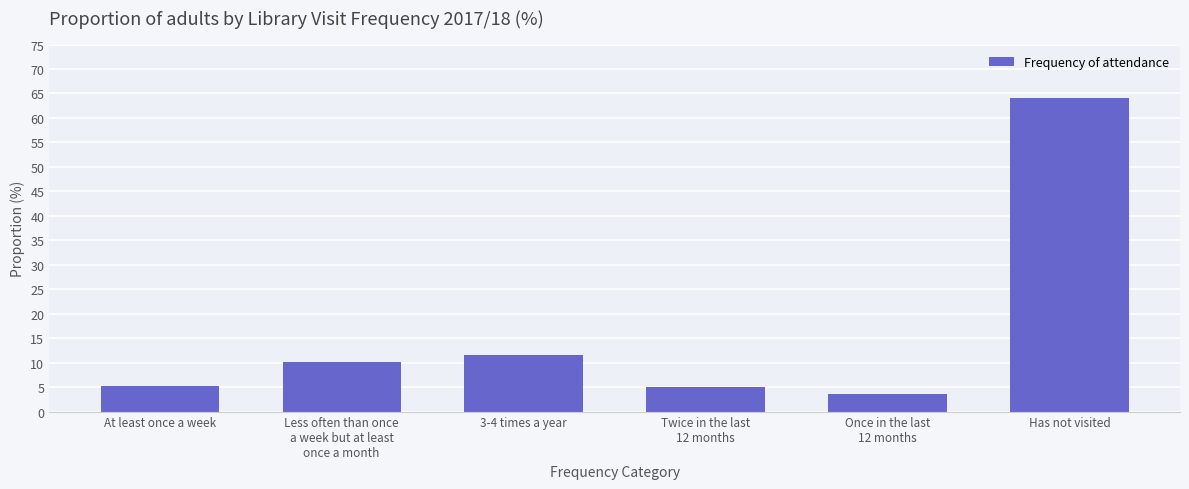

How many distinct data groups are displayed?

1